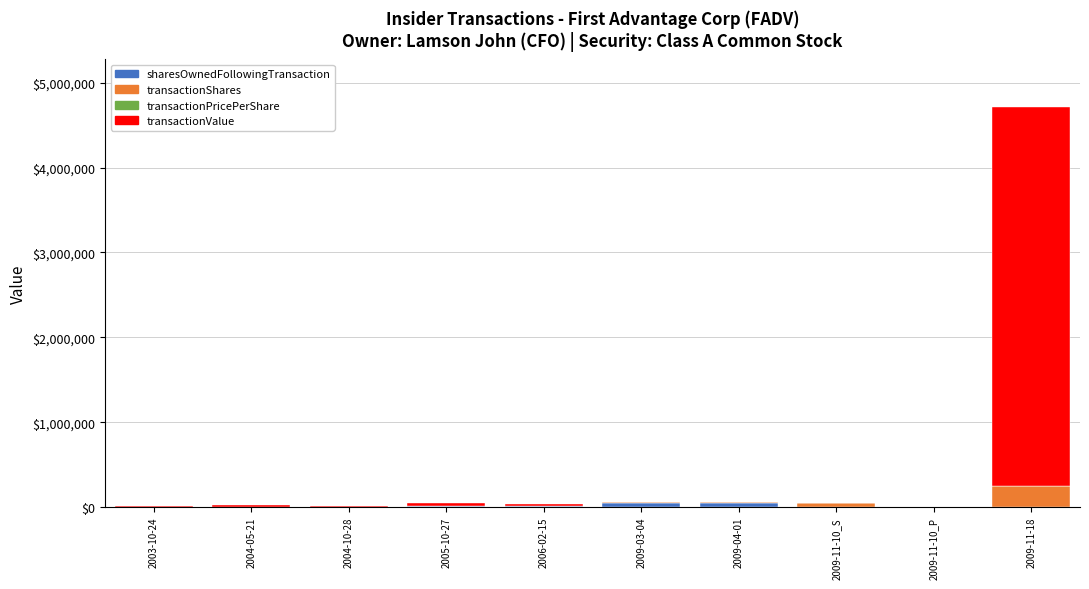

At which category is the sum across all series the highest?

2009-11-18